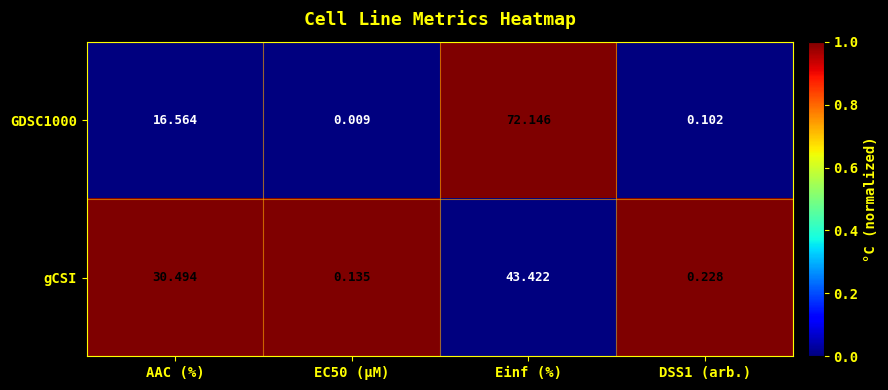

How many values in the GDSC1000 series exceed 16?

2